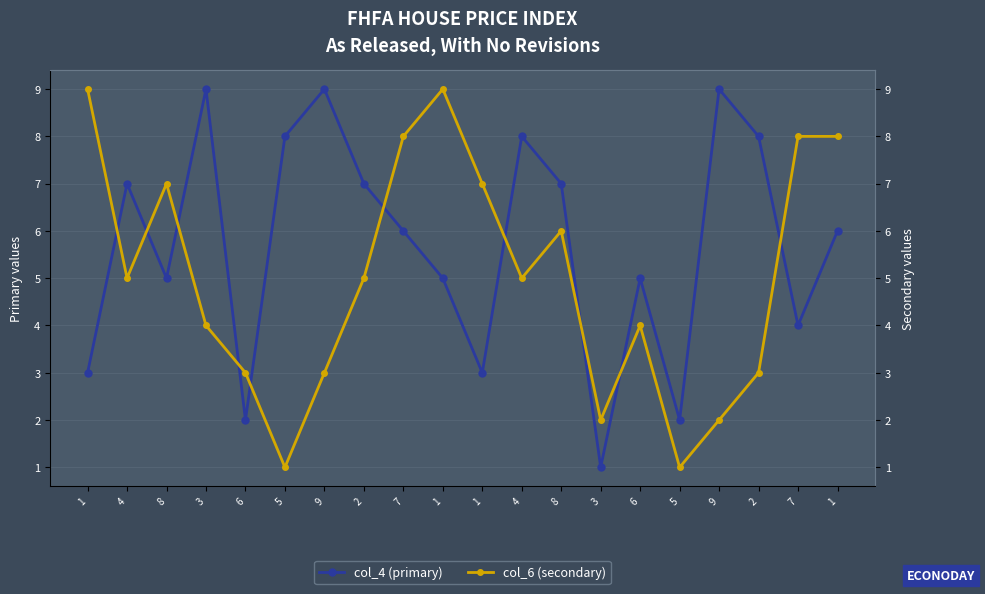

After their last crossing, which series has the higher values: col_6 (secondary) or col_4 (primary)?

col_6 (secondary)